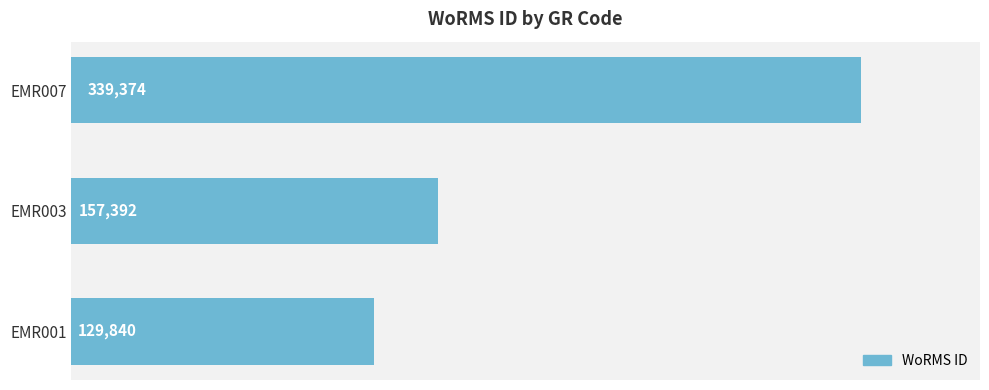

Reading bottom to top, transcribe all the data shown in this chart.

129840	157392	339374